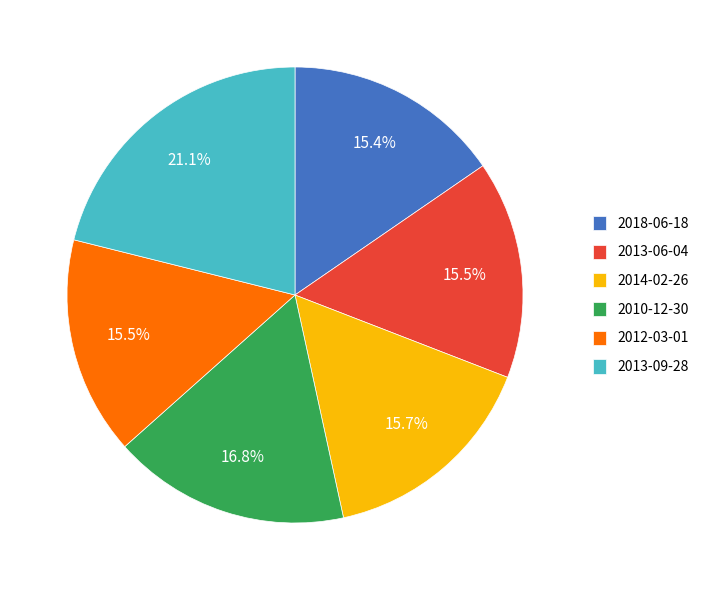

What is the ratio of the value at 2013-06-04 to the value at 2013-09-28?

0.7